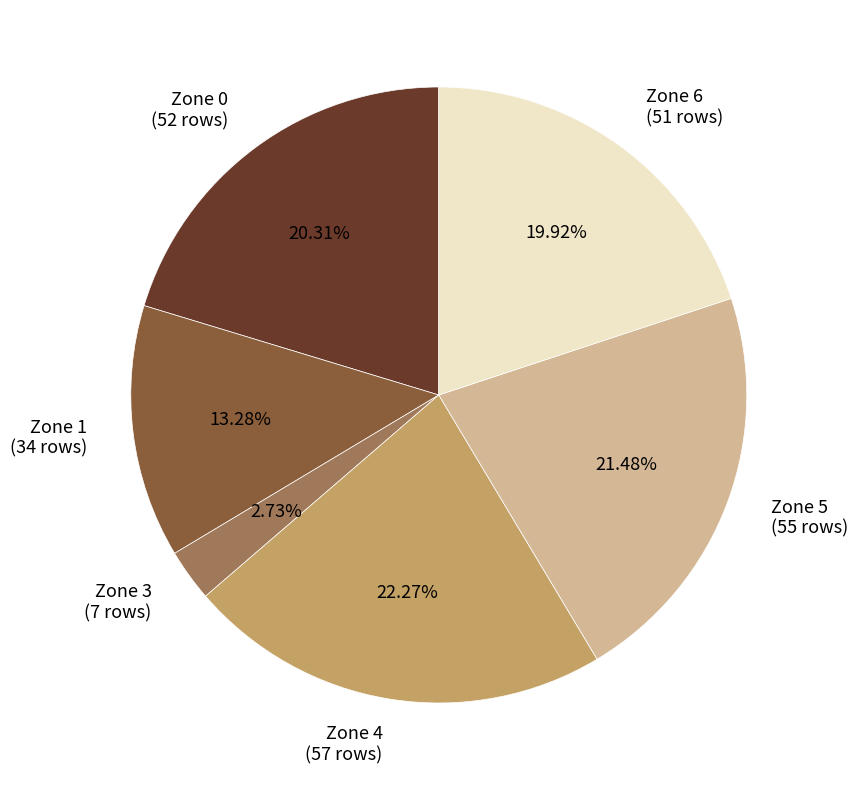

True or false: Zone 0 accounts for 20% of the total.

True